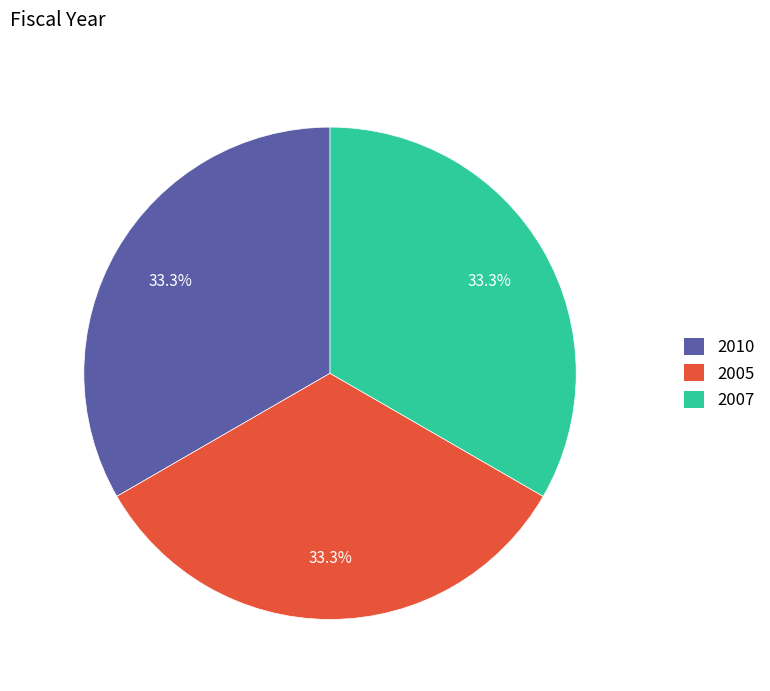

The 2005 slice represents 44% of the pie. True or false?

False